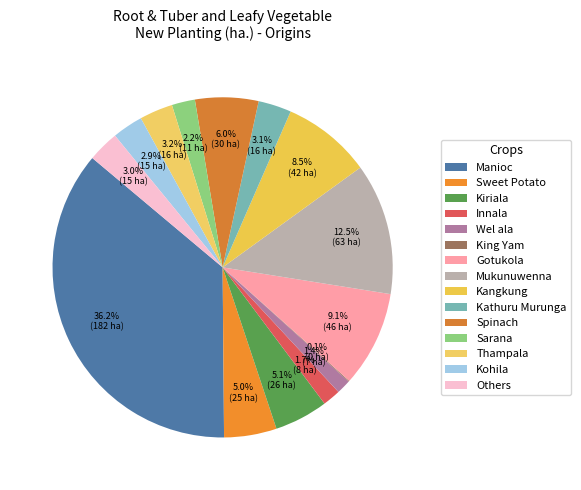

What percentage is NOT represented by Kohila?

97.1%